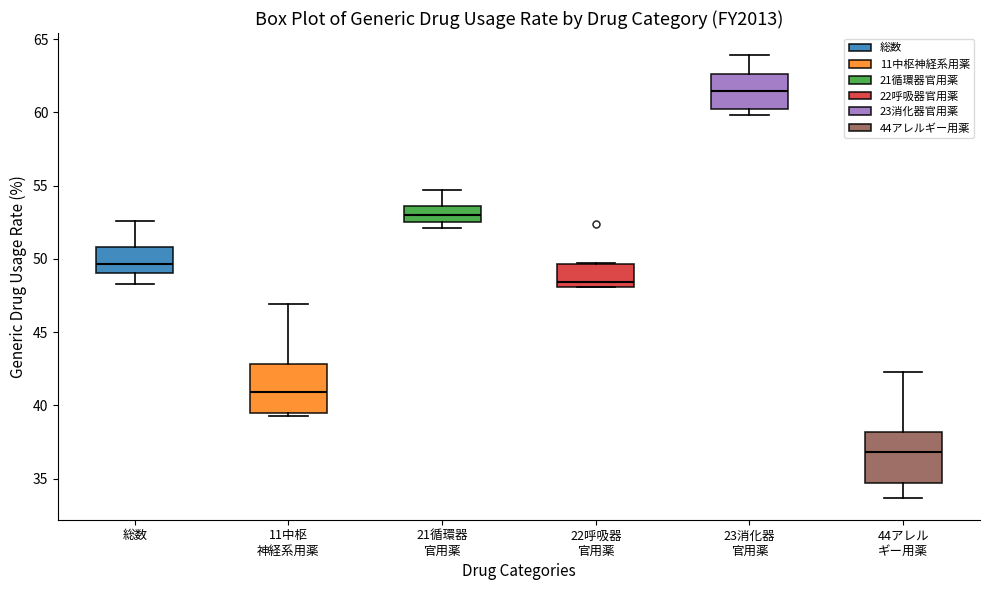

Where does the upper whisker of the box for 23消化器 官用薬 end on the y-axis? The values are not printed on the chart, so give them approximately, as read against the axis.

64.0